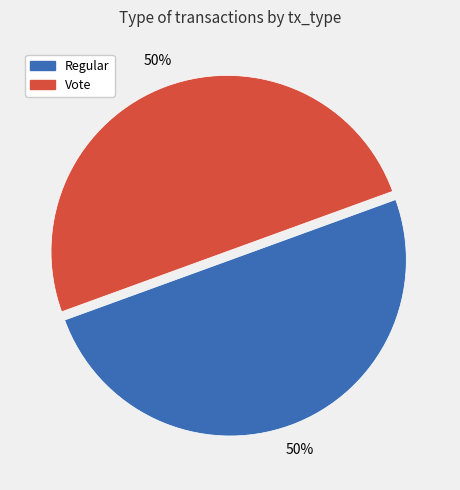

Combined, do Regular and Vote account for over 50%?

Yes